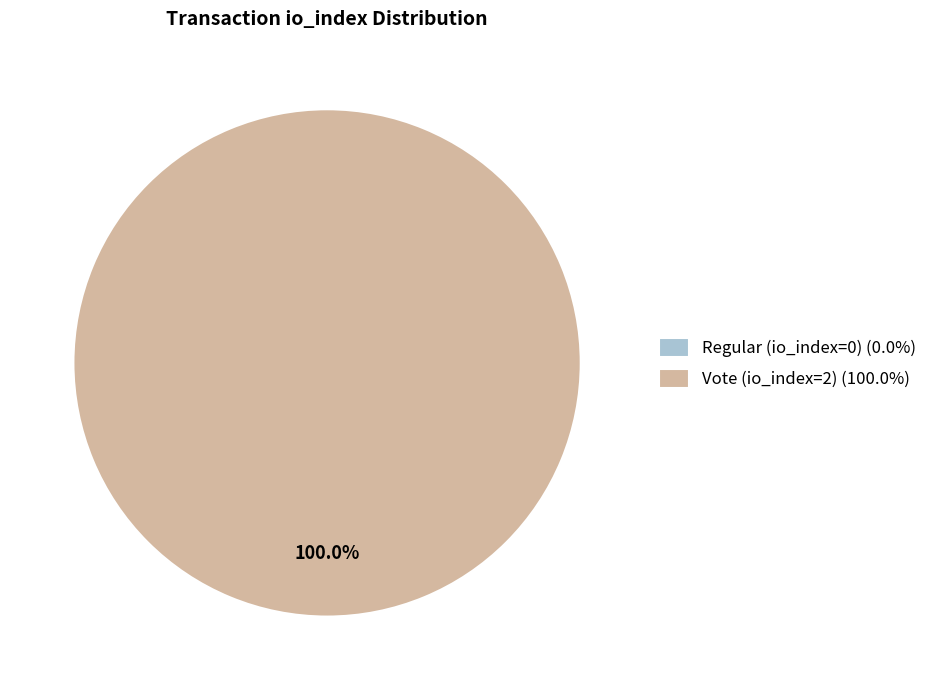

The Vote (io_index=2) slice represents 93% of the pie. True or false?

False